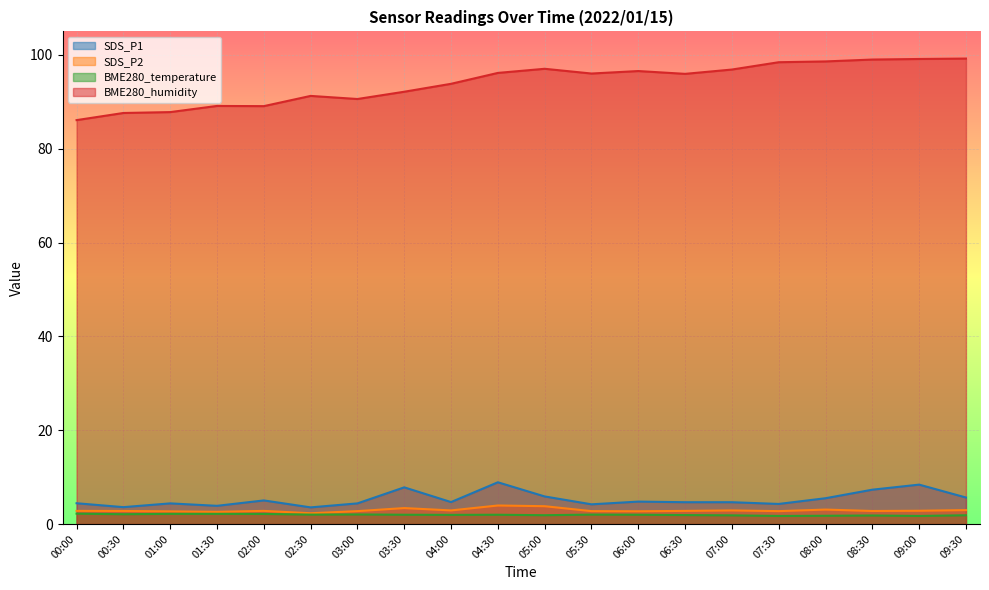

At 08:30, list the series in order from smallest to largest.

BME280_temperature, SDS_P2, SDS_P1, BME280_humidity